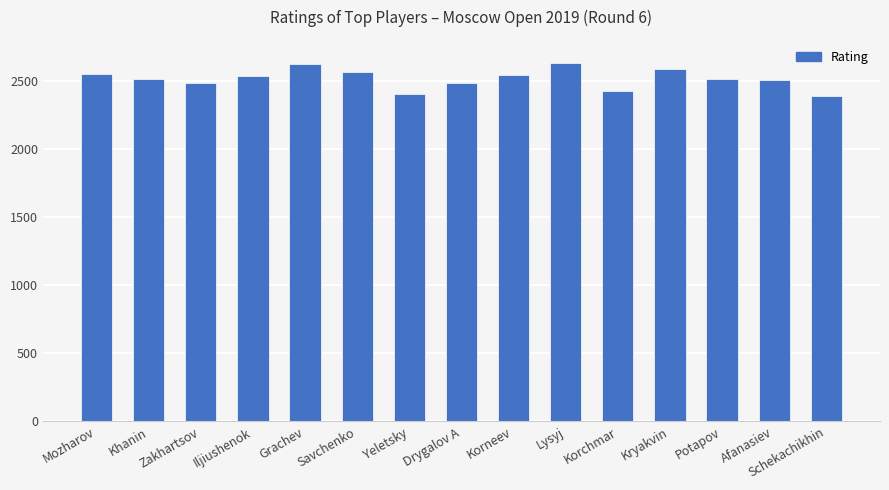

What value does the data have at Iljiushenok?

2533